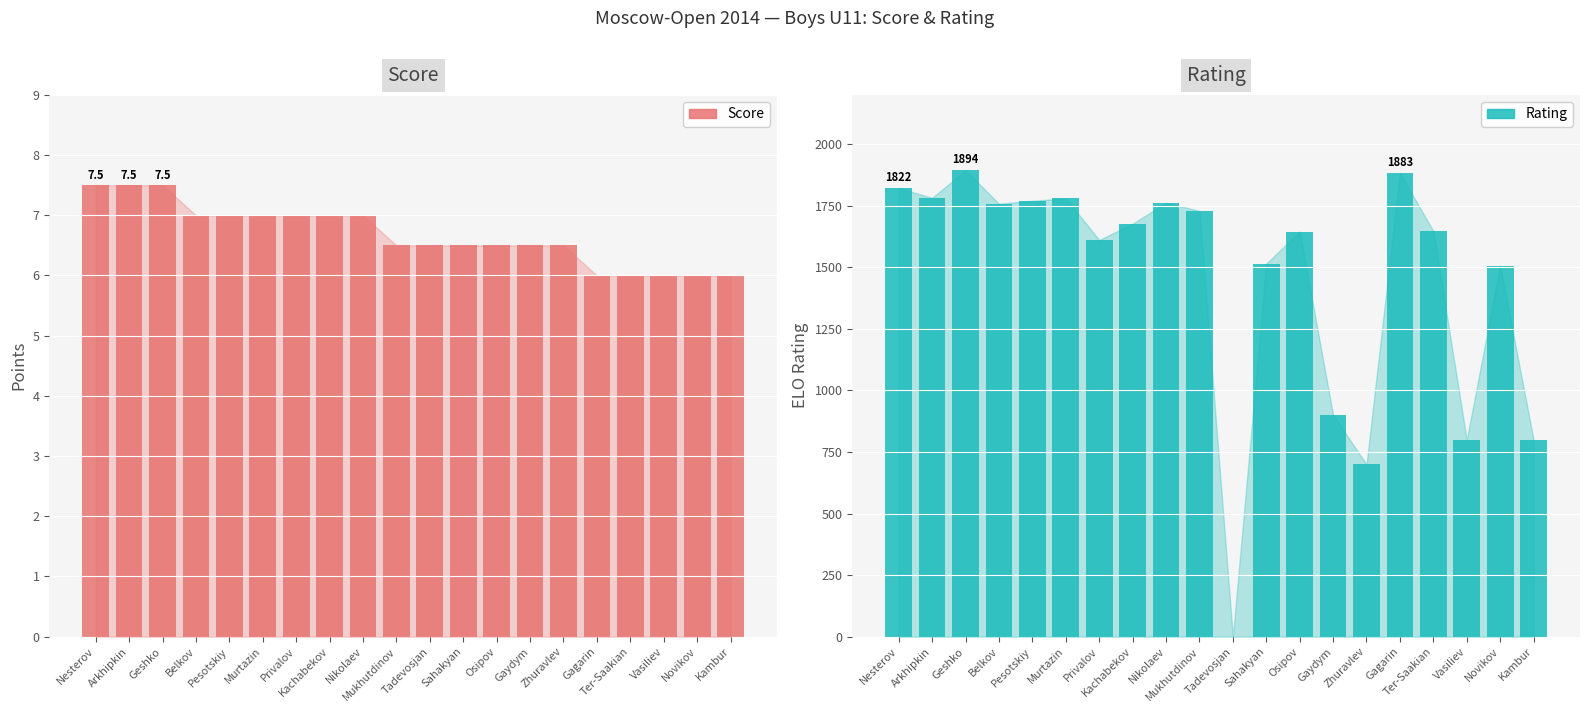

How many positive values does the Rating series have?

19